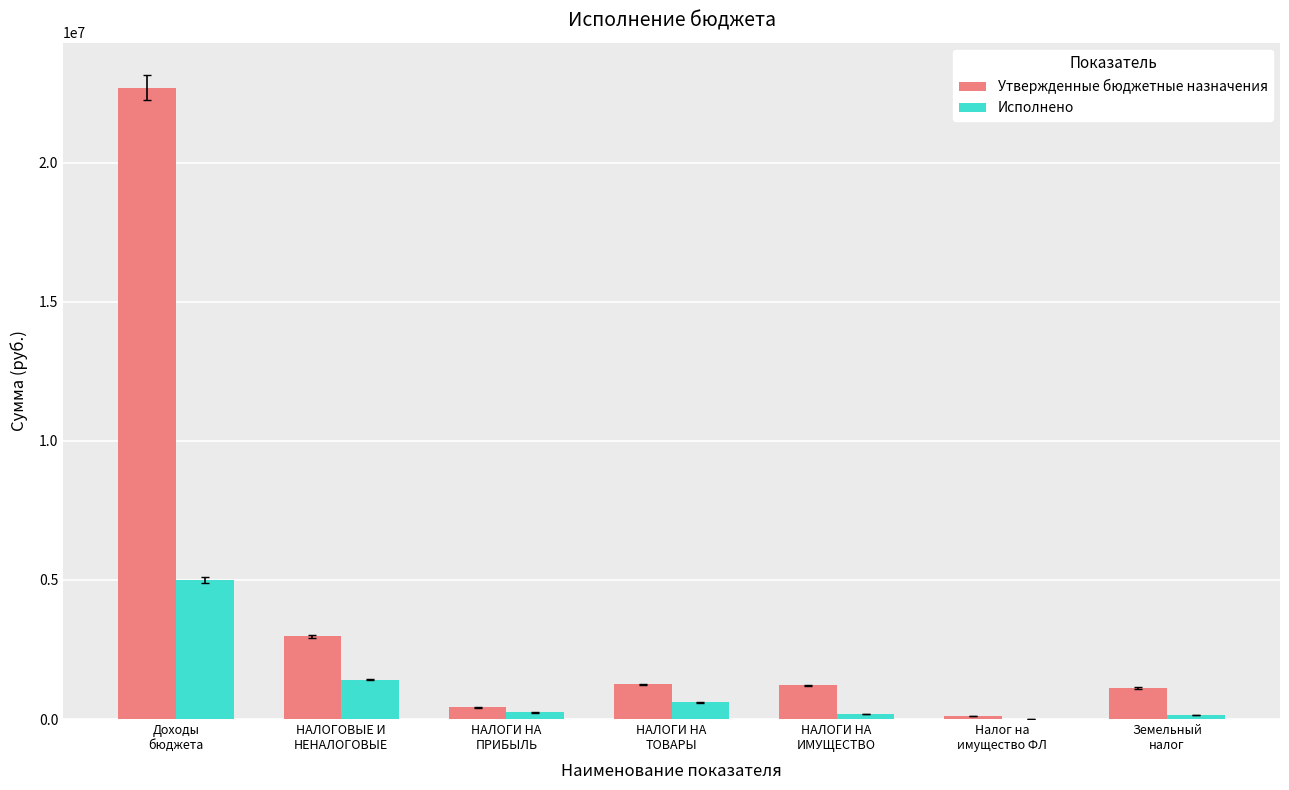

Which series has the largest total across all categories?

Утвержденные бюджетные назначения